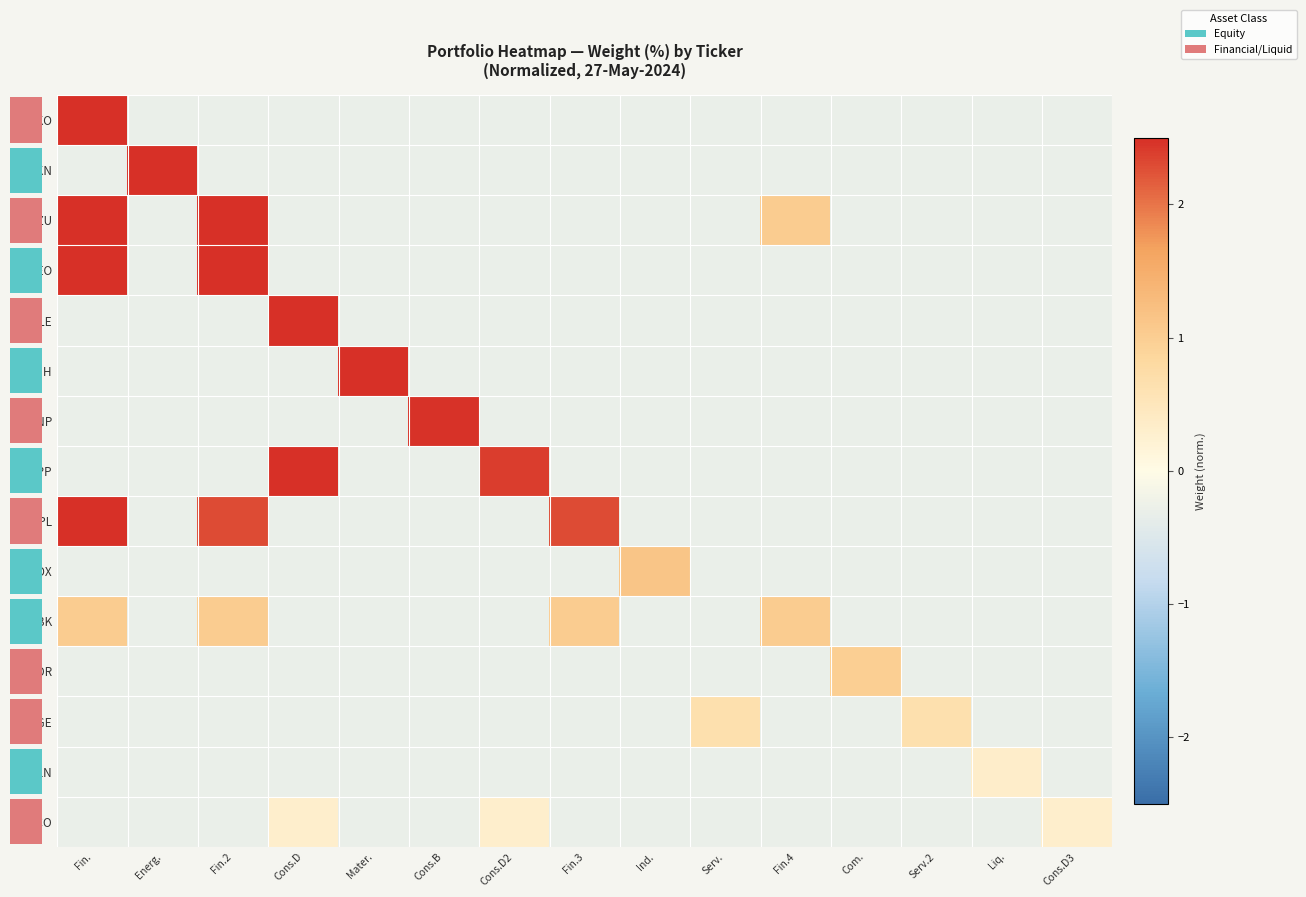

Which series has the largest range (max minus min)?

row_0